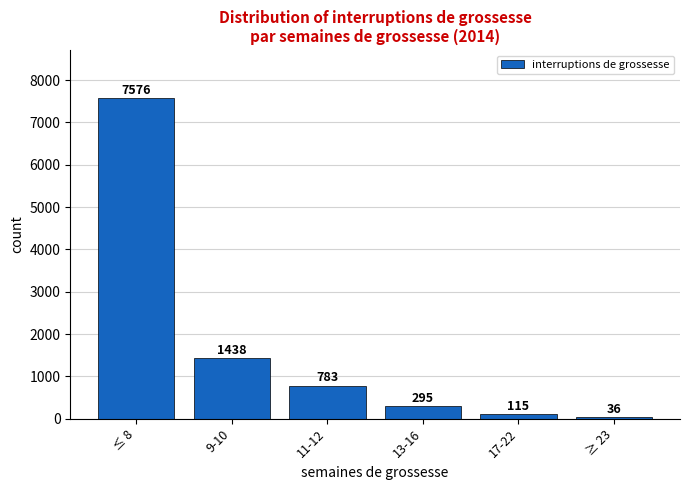

Reading left to right, extract all data points from this chart.

7576	1438	783	295	115	36